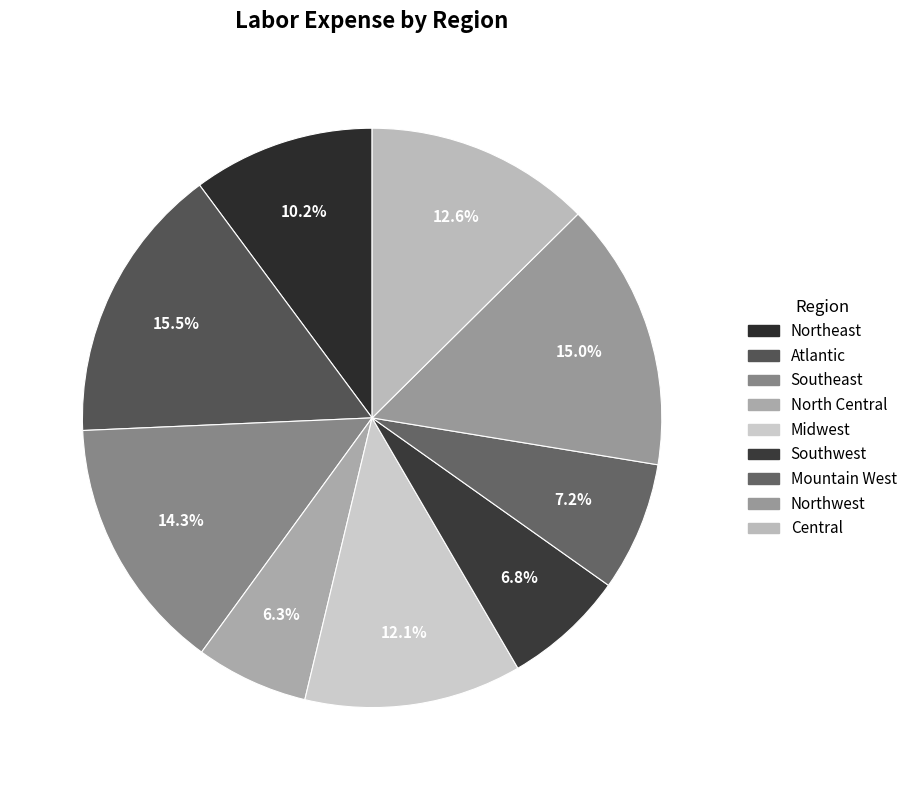

To the nearest percent, what is the difference between the North Central and Southwest slice percentages?

1%